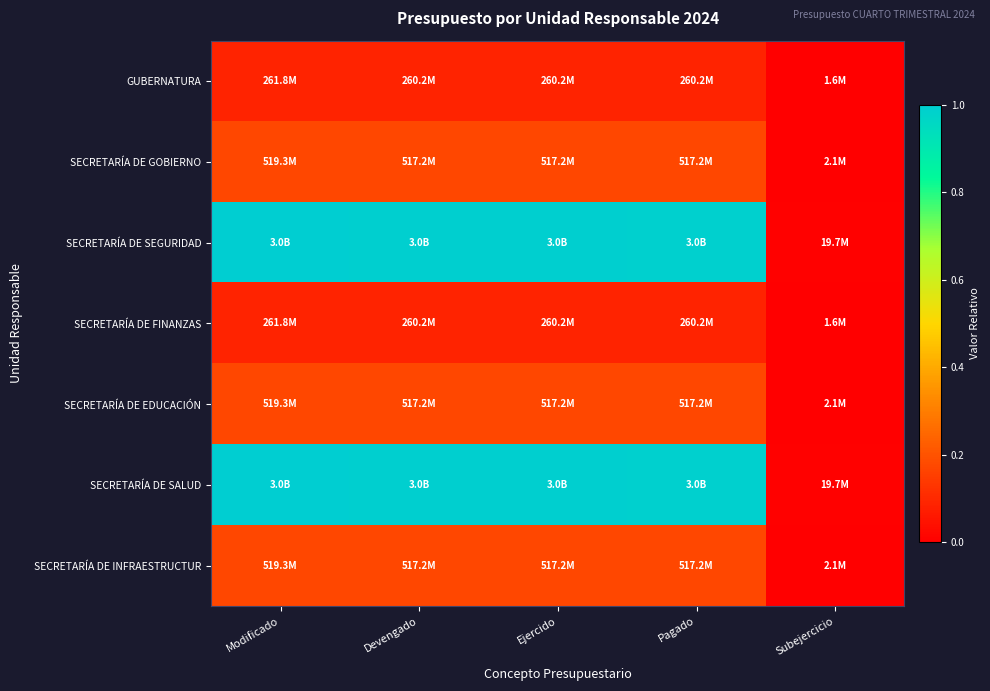

Reading left to right, transcribe all the data shown in this chart.

GUBERNATURA: Modificado=0.1	Devengado=0.1	Ejercido=0.1	Pagado=0.1	Subejercicio=0.0
SECRETARÍA DE GOBIERNO: Modificado=0.2	Devengado=0.2	Ejercido=0.2	Pagado=0.2	Subejercicio=0.0
SECRETARÍA DE SEGURIDAD: Modificado=1.0	Devengado=1.0	Ejercido=1.0	Pagado=1.0	Subejercicio=0.0
SECRETARÍA DE FINANZAS: Modificado=0.1	Devengado=0.1	Ejercido=0.1	Pagado=0.1	Subejercicio=0.0
SECRETARÍA DE EDUCACIÓN: Modificado=0.2	Devengado=0.2	Ejercido=0.2	Pagado=0.2	Subejercicio=0.0
SECRETARÍA DE SALUD: Modificado=1.0	Devengado=1.0	Ejercido=1.0	Pagado=1.0	Subejercicio=0.0
SECRETARÍA DE INFRAESTRUCTUR: Modificado=0.2	Devengado=0.2	Ejercido=0.2	Pagado=0.2	Subejercicio=0.0